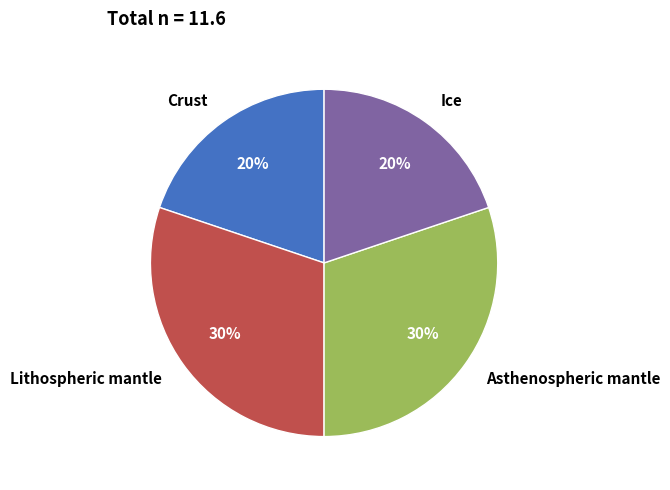

How many slices are in this pie chart?

4